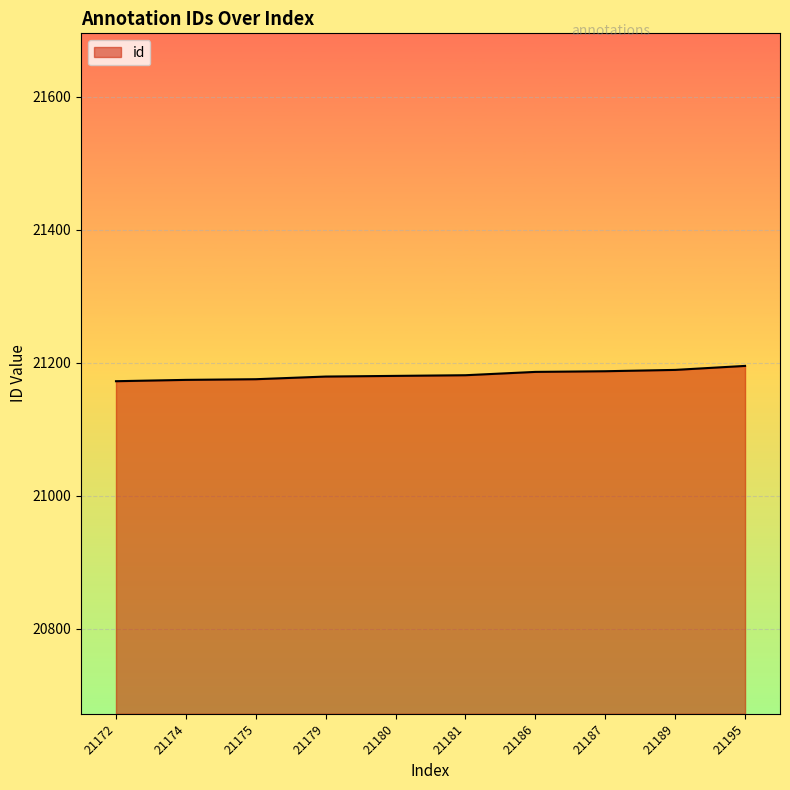

Is it true that the value at 21172 is 21172?

True